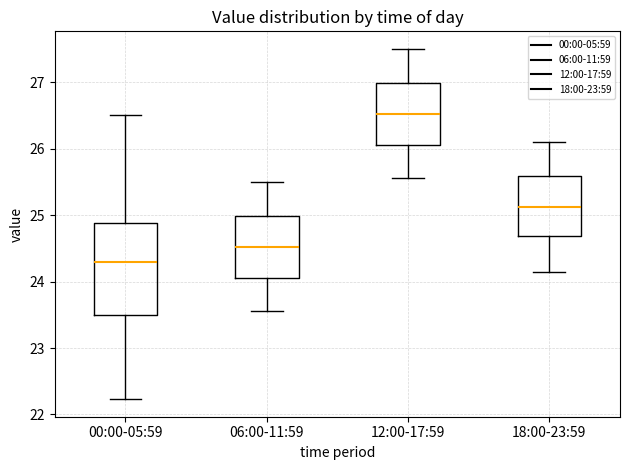

Comparing the boxes themselves (not the whiskers), which one is the tallest?

00:00-05:59